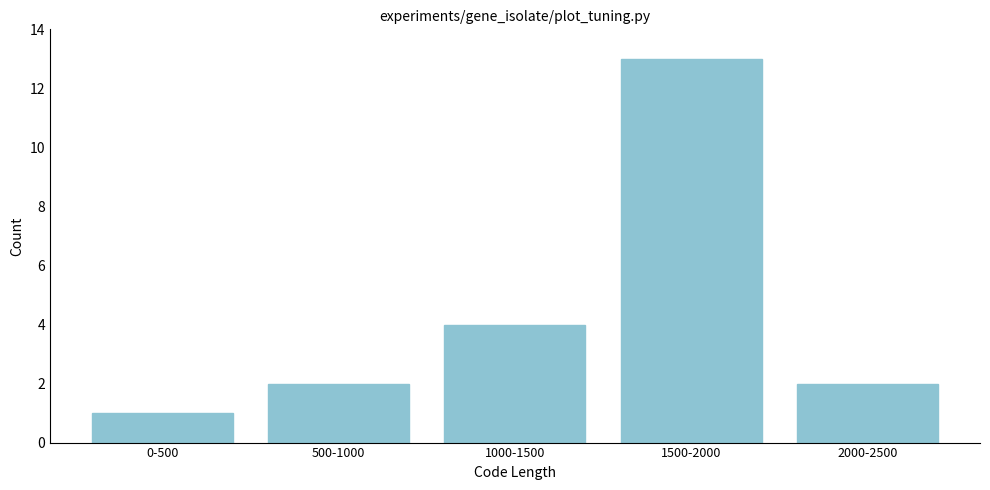

Reading left to right, what are all the values shown in this chart?

0-500=1	500-1000=2	1000-1500=4	1500-2000=13	2000-2500=2